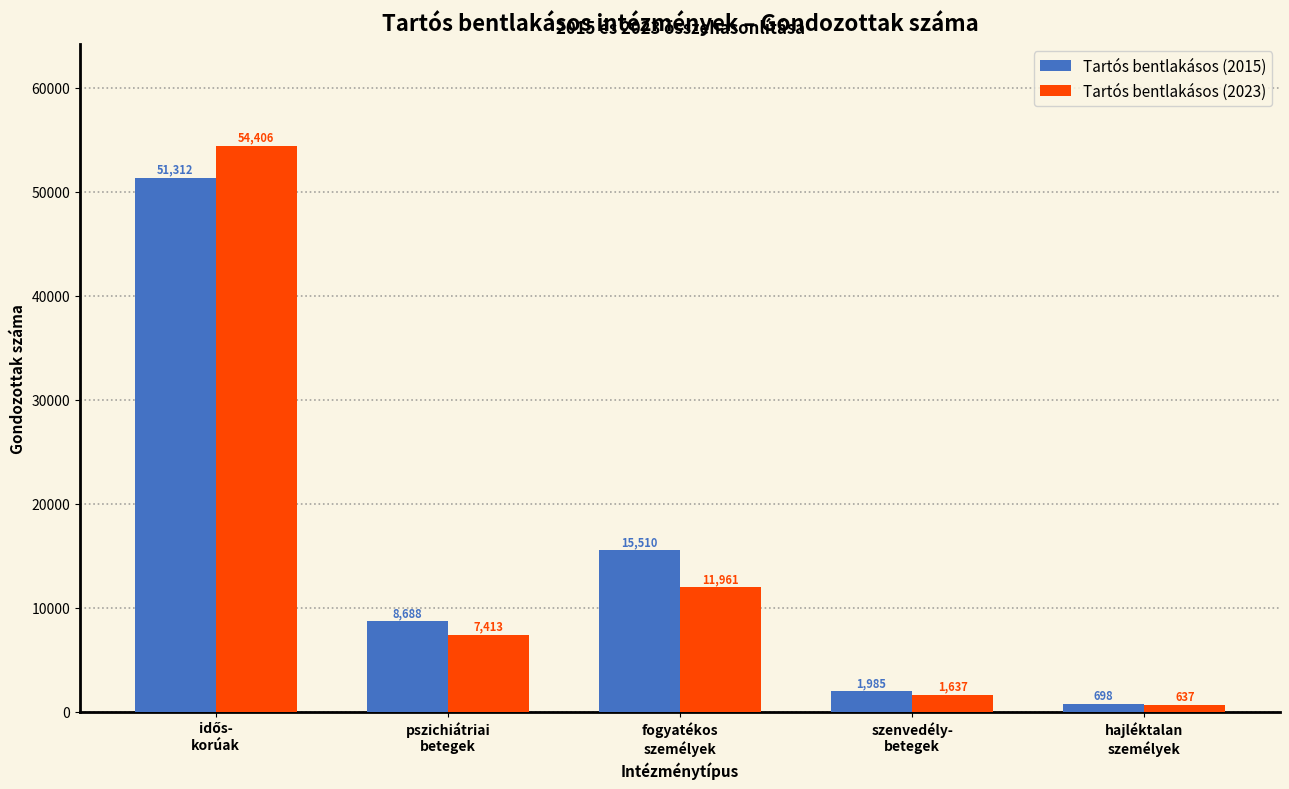

Reading right to left, transcribe all the data shown in this chart.

Tartós bentlakásos (2015): 698	1985	15510	8688	51312
Tartós bentlakásos (2023): 637	1637	11961	7413	54406